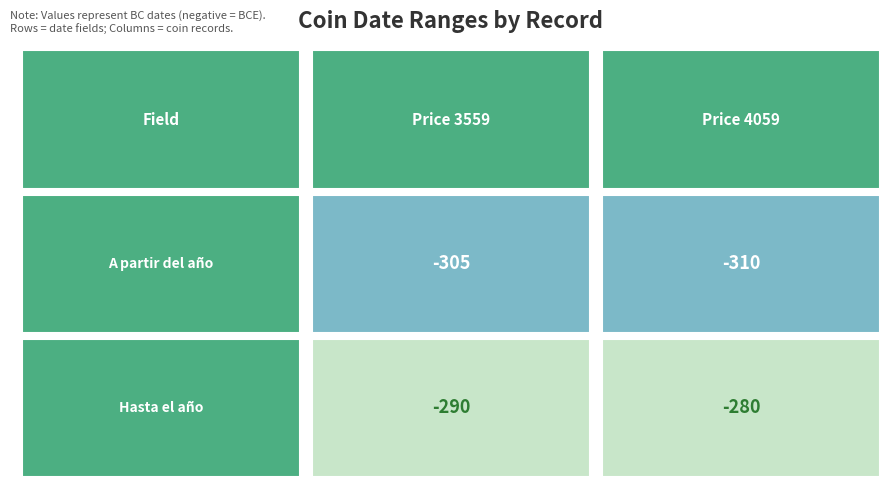

How many data points does each series have?

2